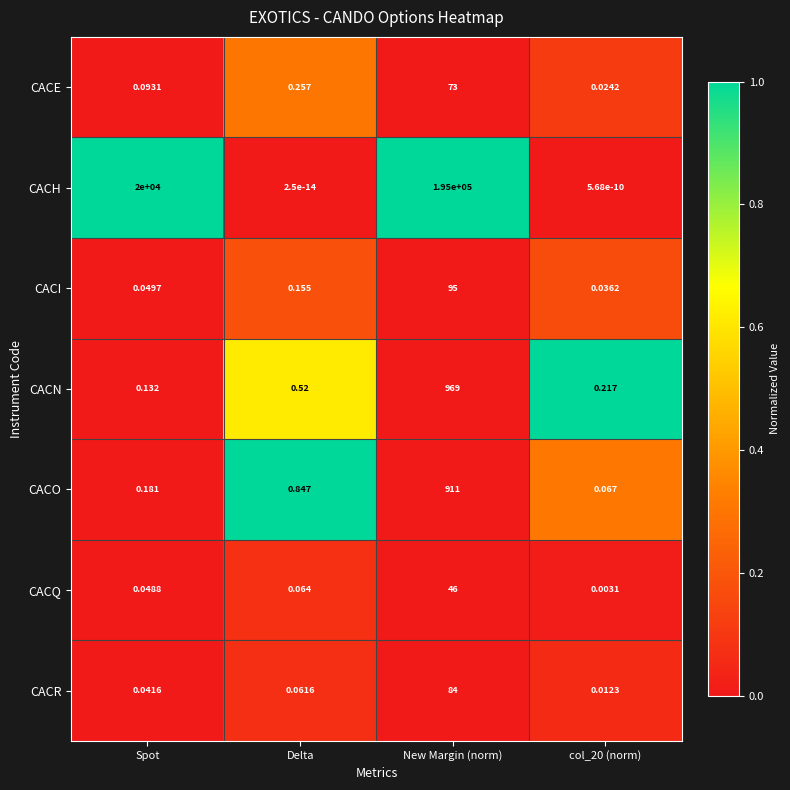

Which category has the highest value in the CACN series?

New Margin (norm)